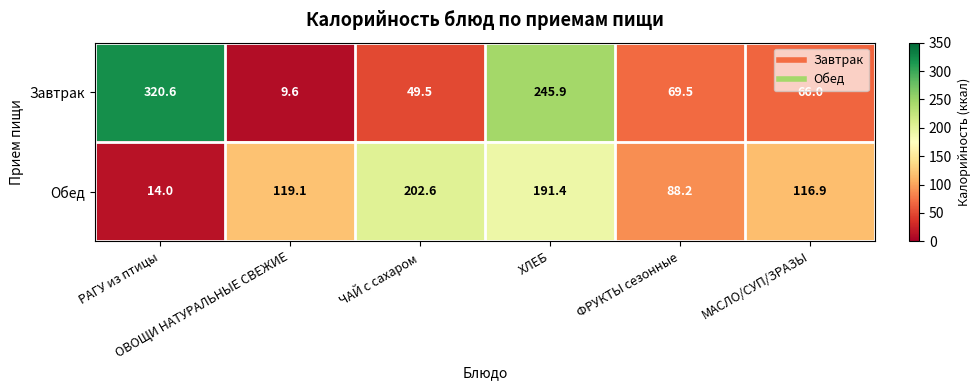

What is the total value across all series at РАГУ из птицы?

334.6